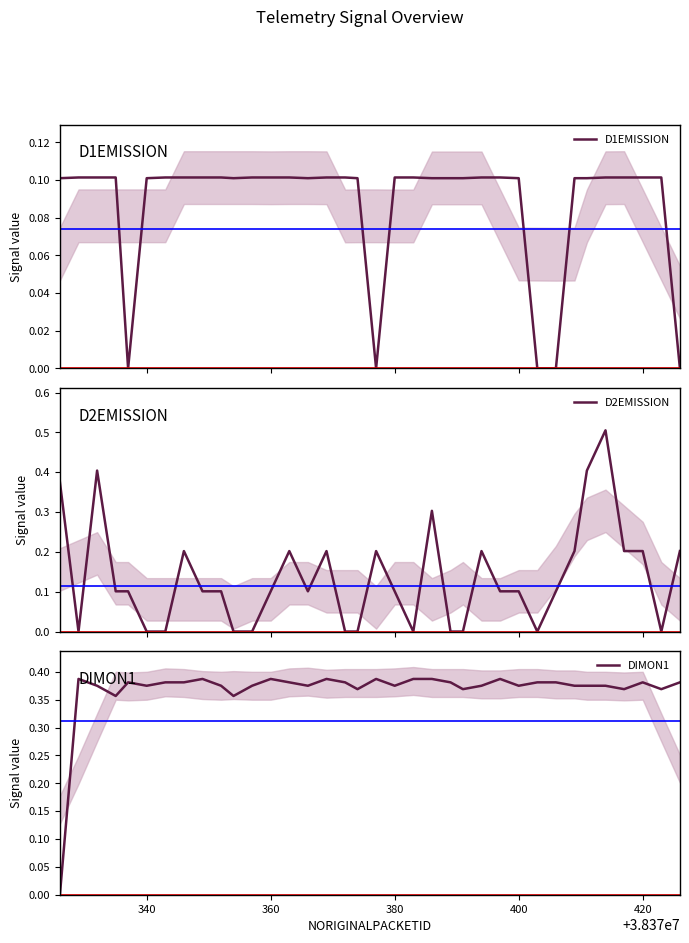

What is the maximum value for DIMON1?

0.4